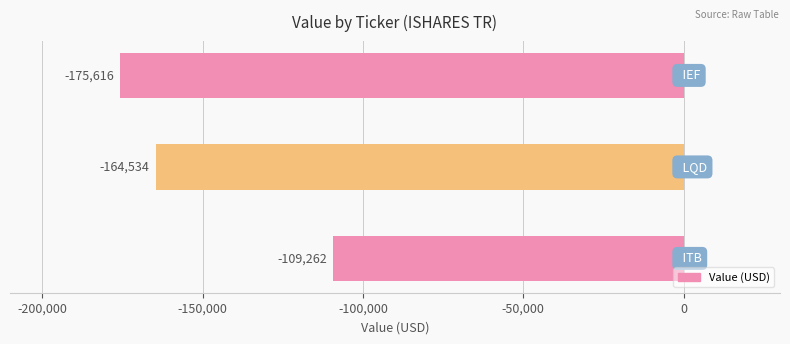

How many values are between -175616 and -109262?

3